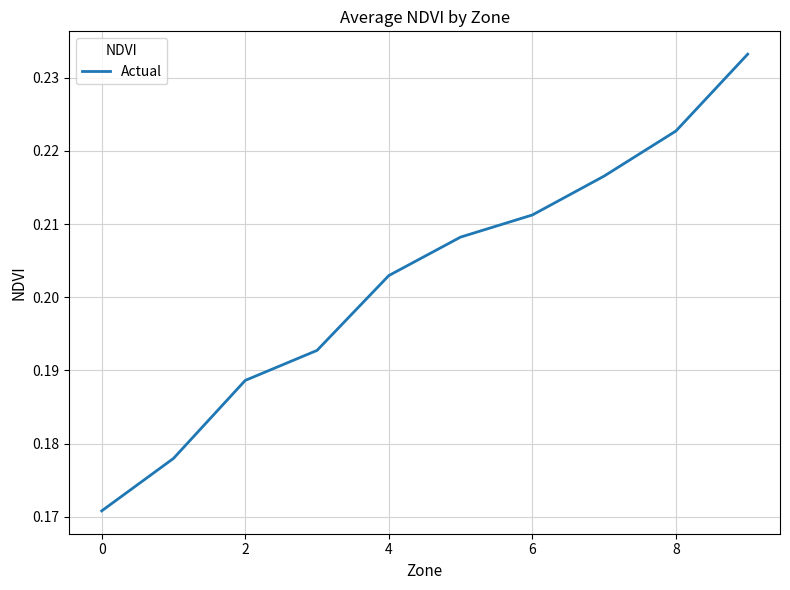

How many lines are shown in the chart?

1